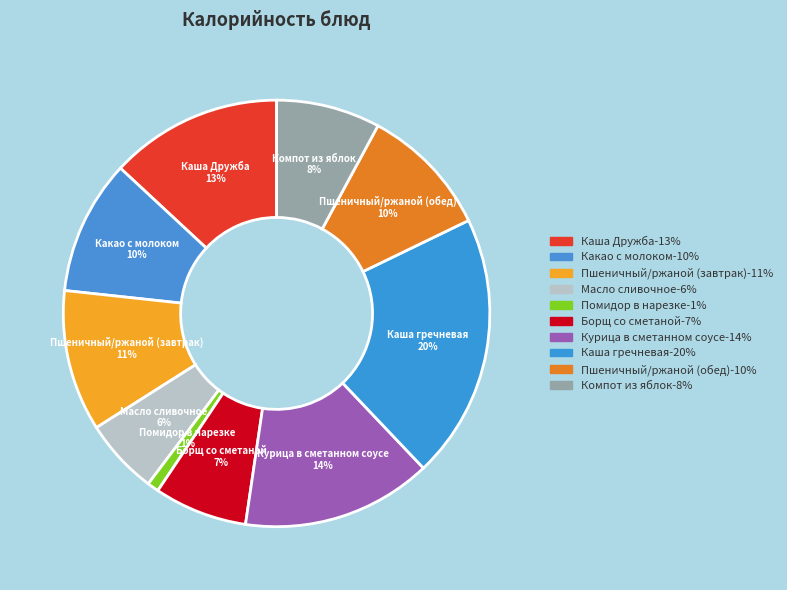

Which has a higher value, Борщ со сметаной or Курица в сметанном соусе?

Курица в сметанном соусе